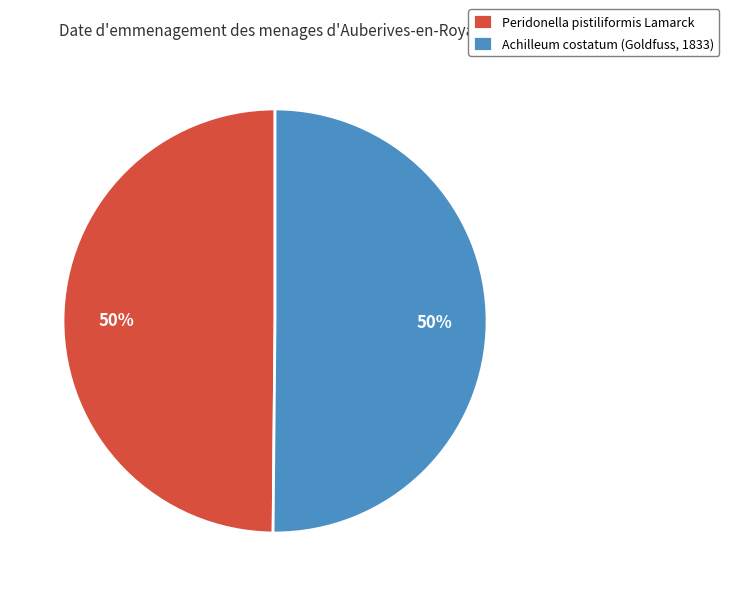

What is the ratio of the value at Peridonella pistiliformis Lamarck to the value at Achilleum costatum (Goldfuss, 1833)?

1.0